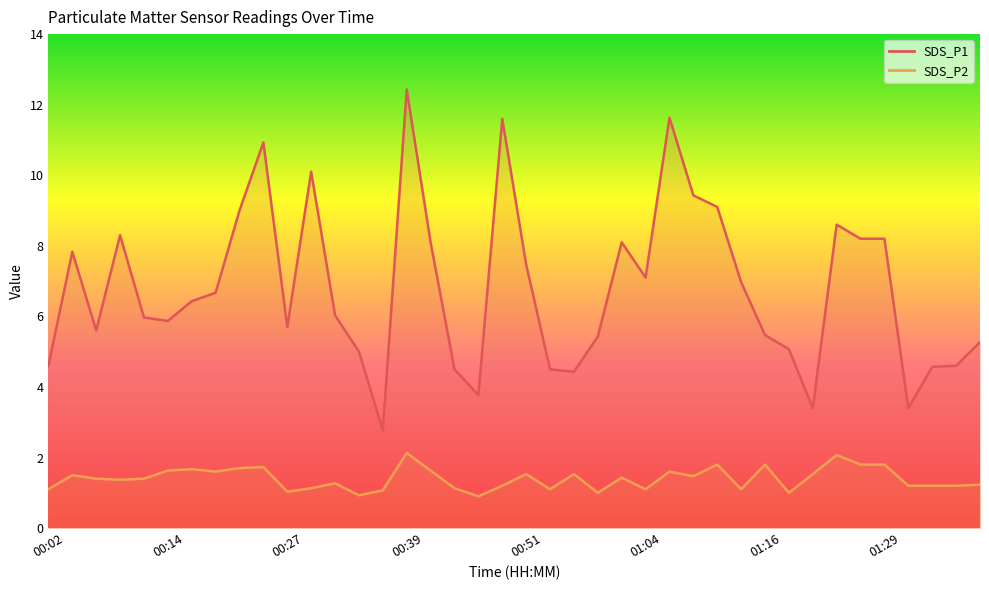

Is it true that SDS_P1 equals 4.6 at 01:34?

True